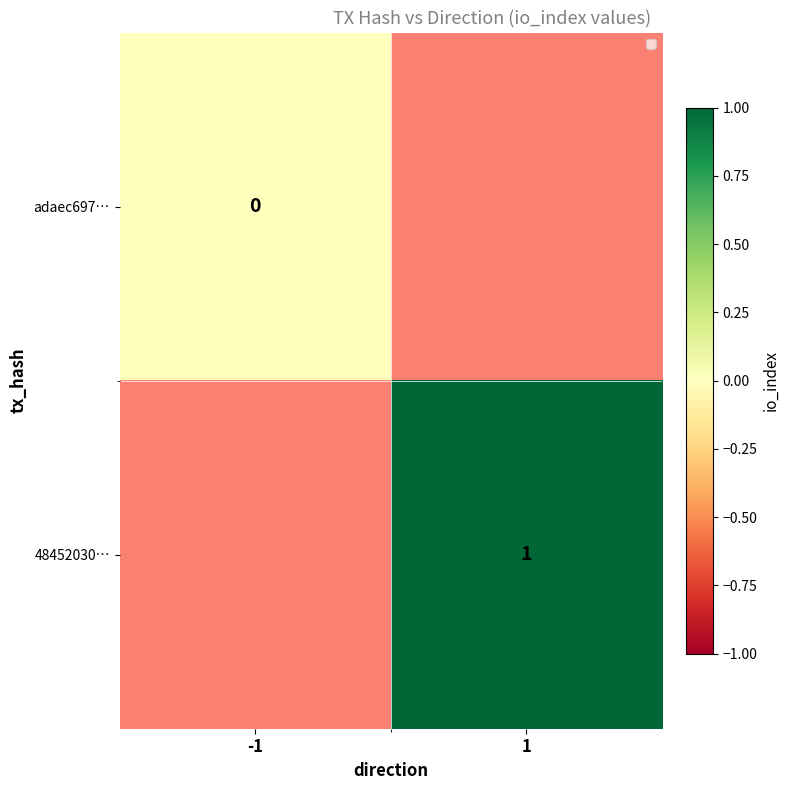

Is it true that 48452030… equals 0 at 1?

False